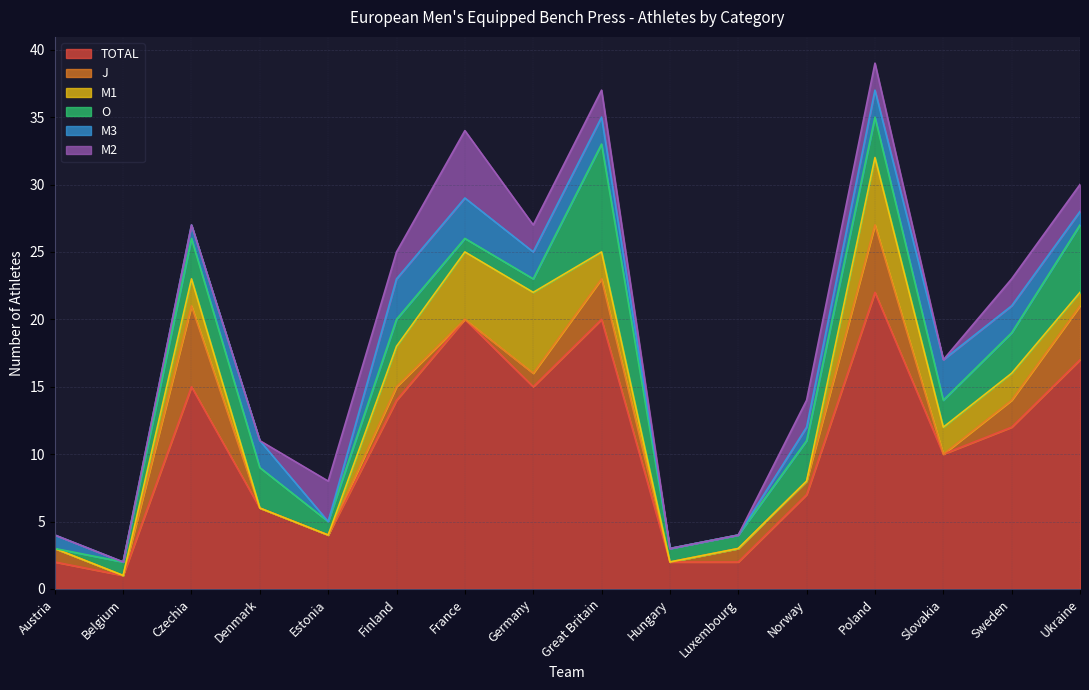

How many interior local valleys does the M3 series have?

2